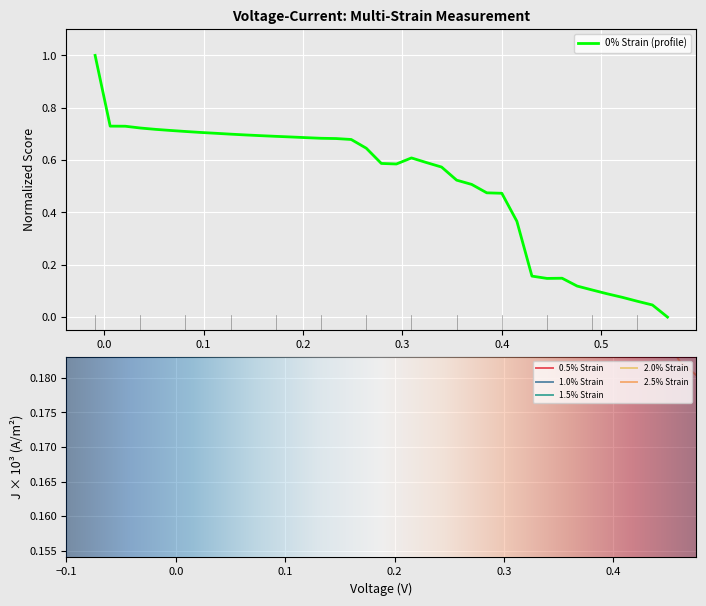

Rank the series by their maximum value, from lowest to highest.

2.5% Strain, 2.0% Strain, 1.5% Strain, 0.5% Strain, 1.0% Strain, 0% Strain